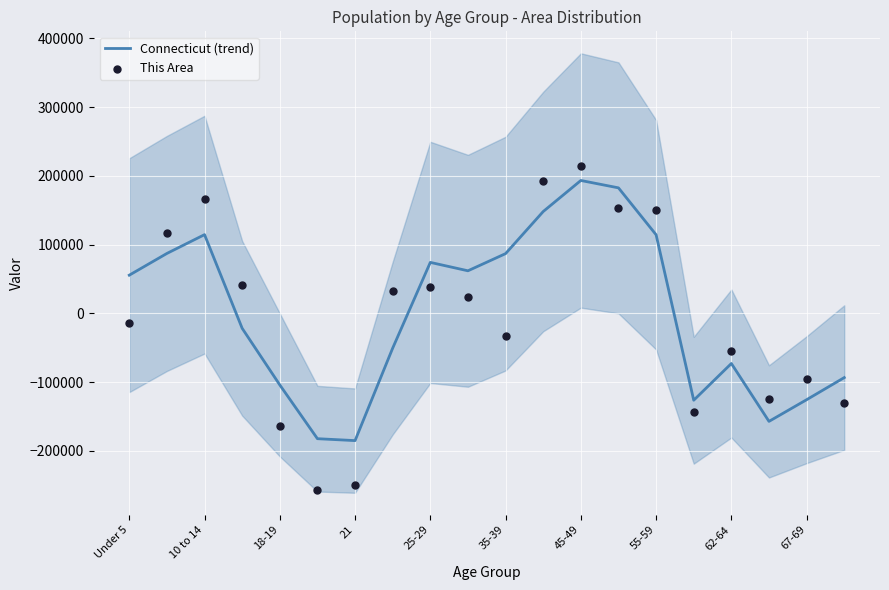

Is the value of This Area at 10 to 14 greater than the value of Connecticut (trend) at 12?

No